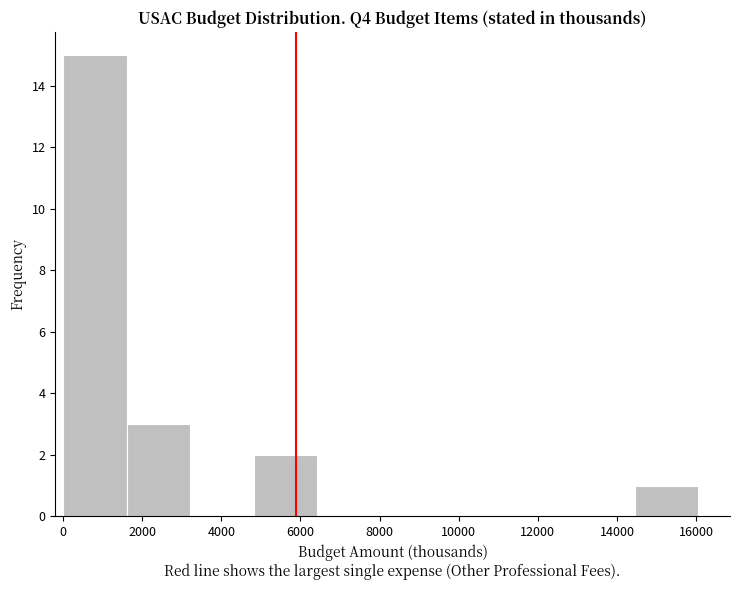

Reading left to right, transcribe this chart: for each bar, give the range it covers on the x-axis and its height. Neither the bar edges nor the heights are printed on the chart, so give them approximately, as read against the axes.

0 to 1600: 15
1600 to 3200: 3
3200 to 4800: 0
4800 to 6400: 2
6400 to 8000: 0
8000 to 9600: 0
9600 to 11200: 0
11200 to 12800: 0
12800 to 14400: 0
14400 to 16000: 1